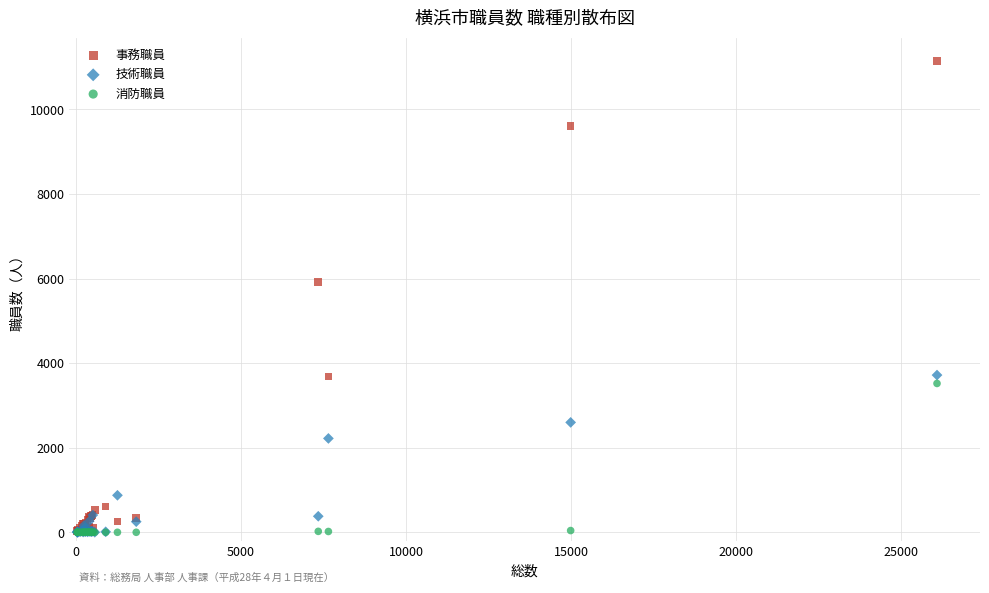

In the 事務職員 series, what Y value is closest to 5583?

5924